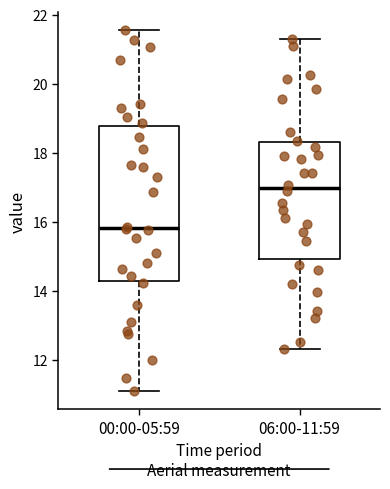

Which box is the tallest, from its lower edge to its upper edge?

00:00-05:59